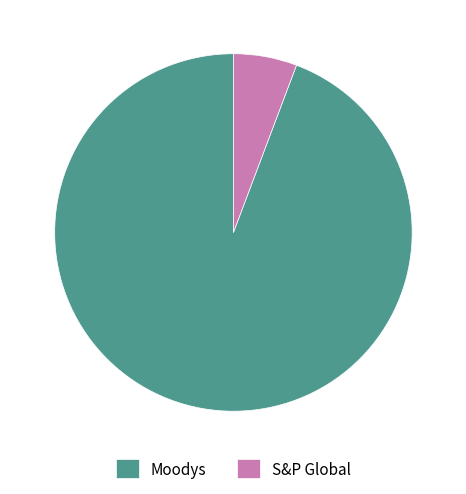

Is there any slice that represents more than half of the pie?

Yes